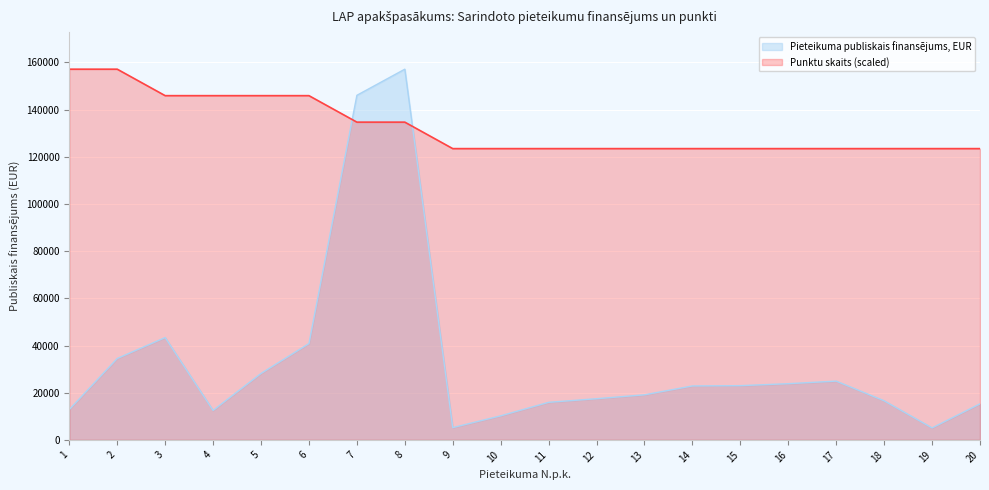

How many intersections are there between Pieteikuma publiskais finansējums, EUR and Punktu skaits (scaled)?

2